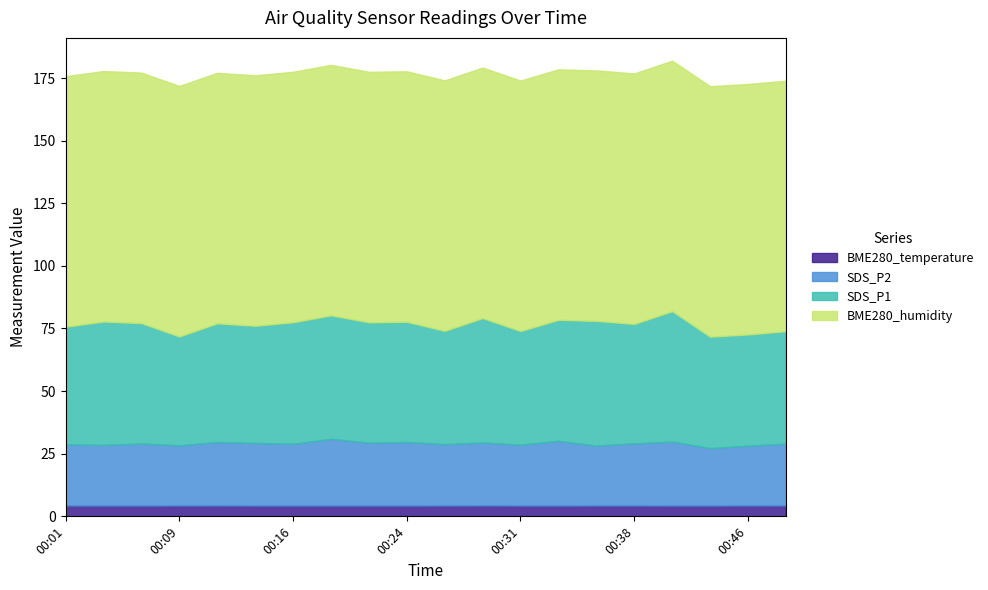

How many data points does each series have?

20